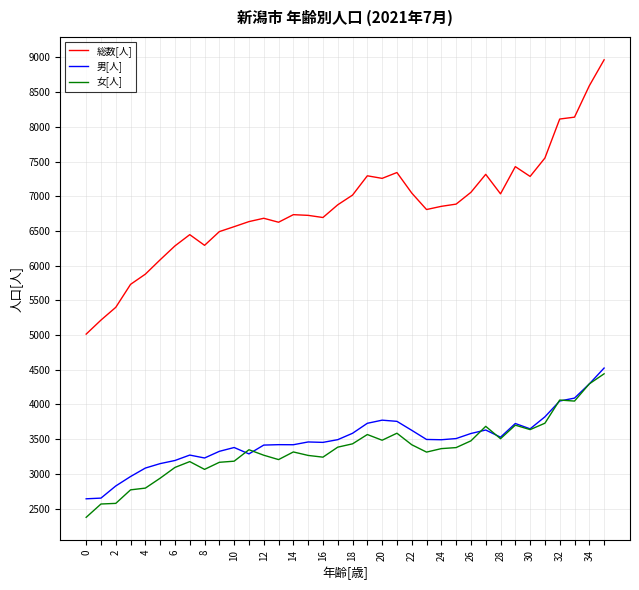

Which series has the widest spread of values?

総数[人]